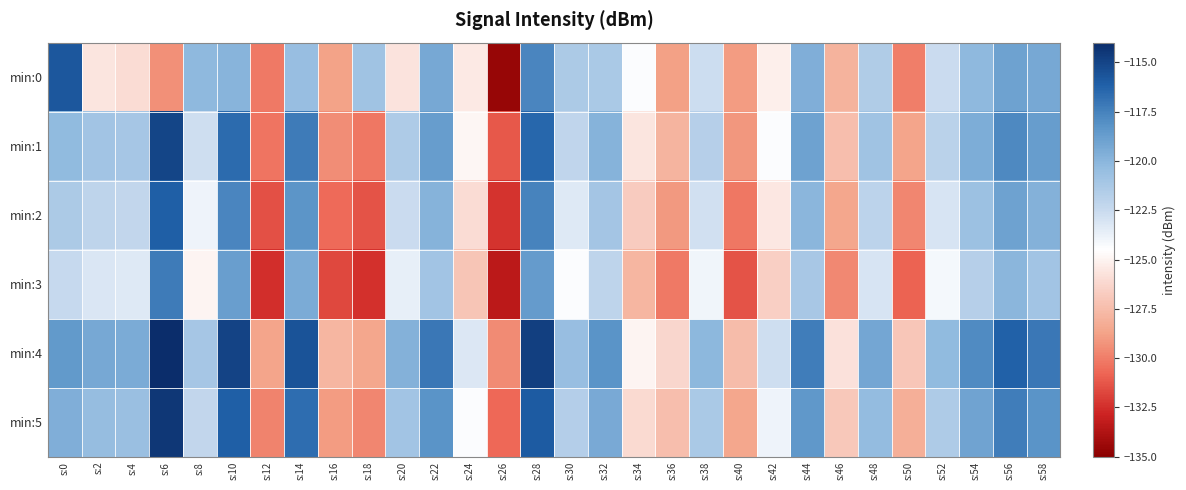

Which category has the lowest value across all series?

s:26